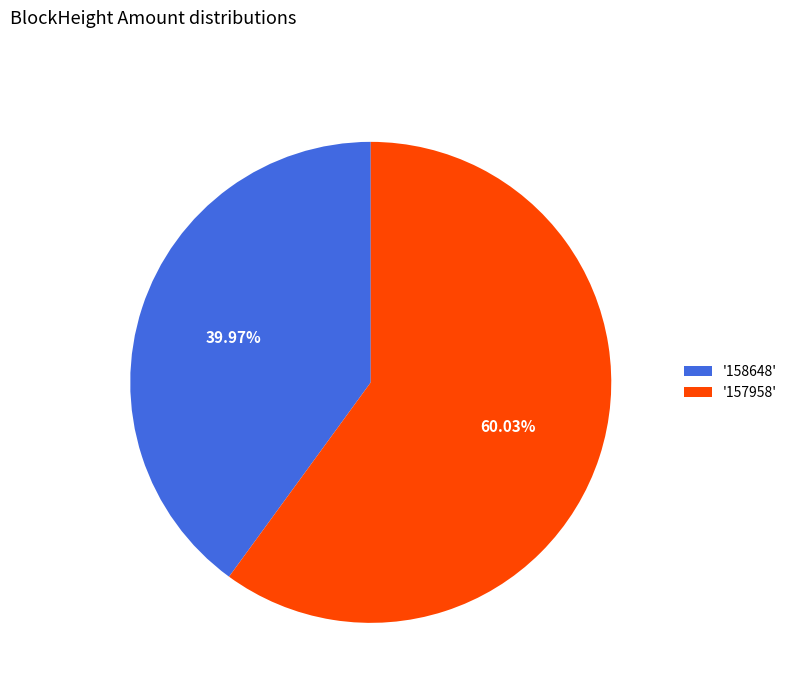

Which slice is the largest?

'157958'